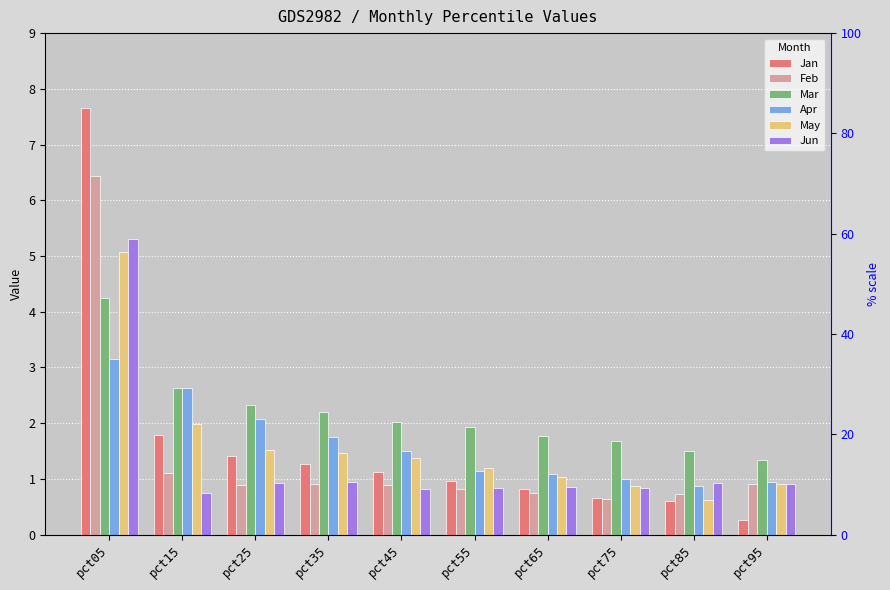

List the labels in order of Jun value, smallest first.

pct15, pct45, pct55, pct75, pct65, pct95, pct25, pct85, pct35, pct05